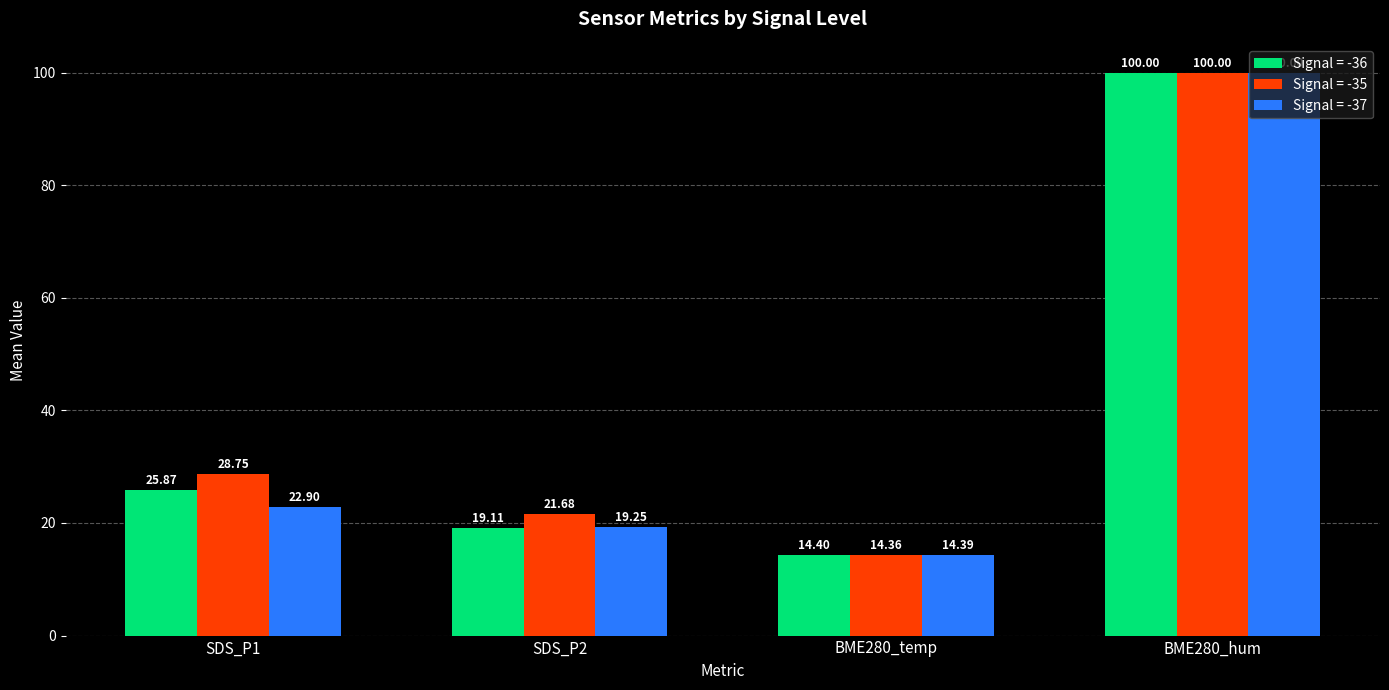

Which series has the largest total across all categories?

Signal = -35